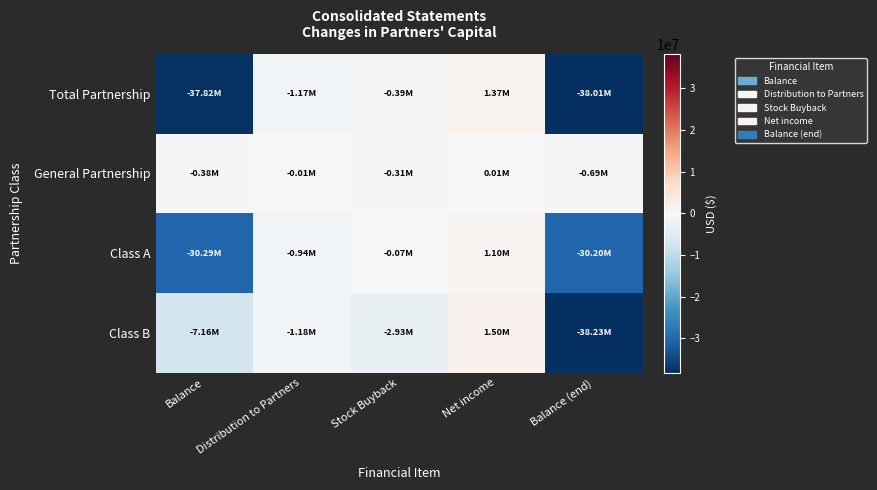

Reading right to left, transcribe all the data shown in this chart.

Total Partnership: Balance (end)=-38014124	Net income=1368783	Stock Buyback=-389947	Distribution to Partners=-1169173	Balance=-37823787
General Partnership: Balance (end)=-686783	Net income=13688	Stock Buyback=-311952	Distribution to Partners=-11692	Balance=-376827
Class A: Balance (end)=-30201652	Net income=1095026	Stock Buyback=-74095	Distribution to Partners=-935338	Balance=-30287245
Class B: Balance (end)=-38231583	Net income=1500516	Stock Buyback=-2930736	Distribution to Partners=-1177353	Balance=-7159715